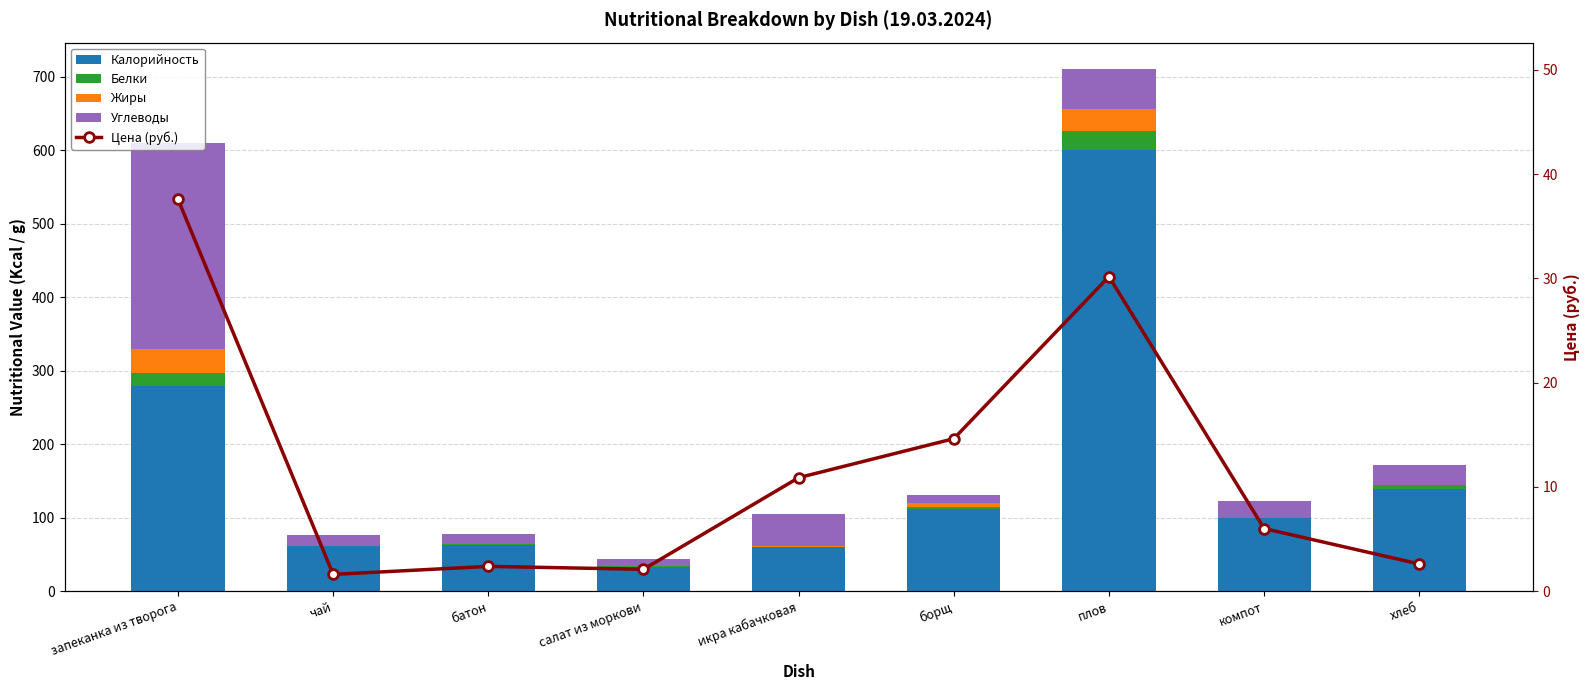

Which series has the widest spread of values?

Калорийность